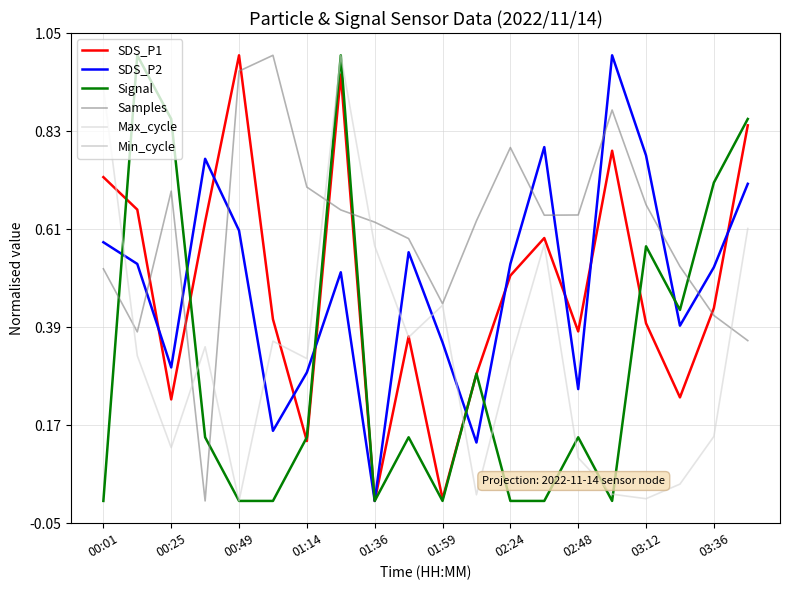

After their last crossing, which series has the higher values: SDS_P2 or Samples?

SDS_P2